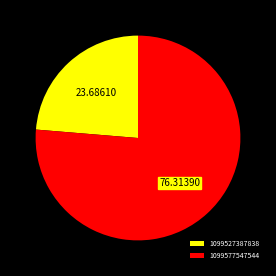

Rank the categories by value from highest to lowest.

1099577547544, 1099527387838